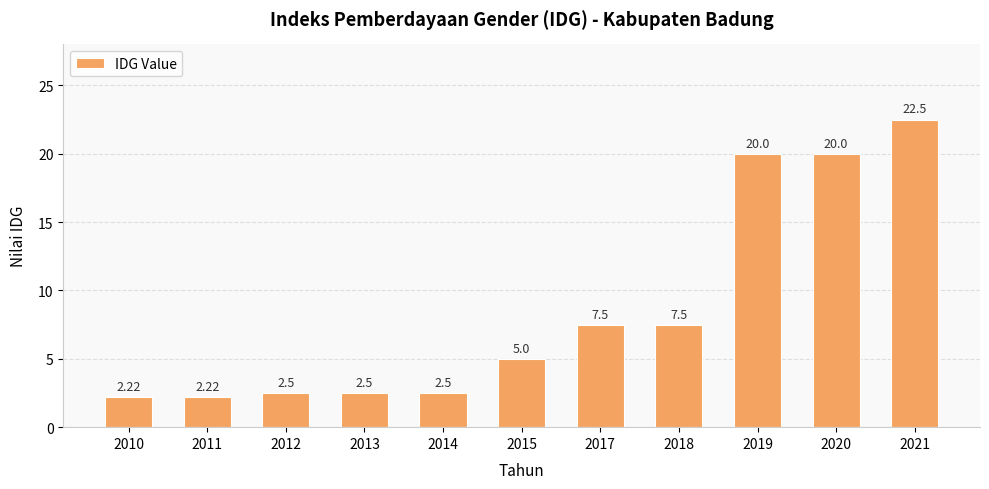

The value at 2010 is 3.5. True or false?

False